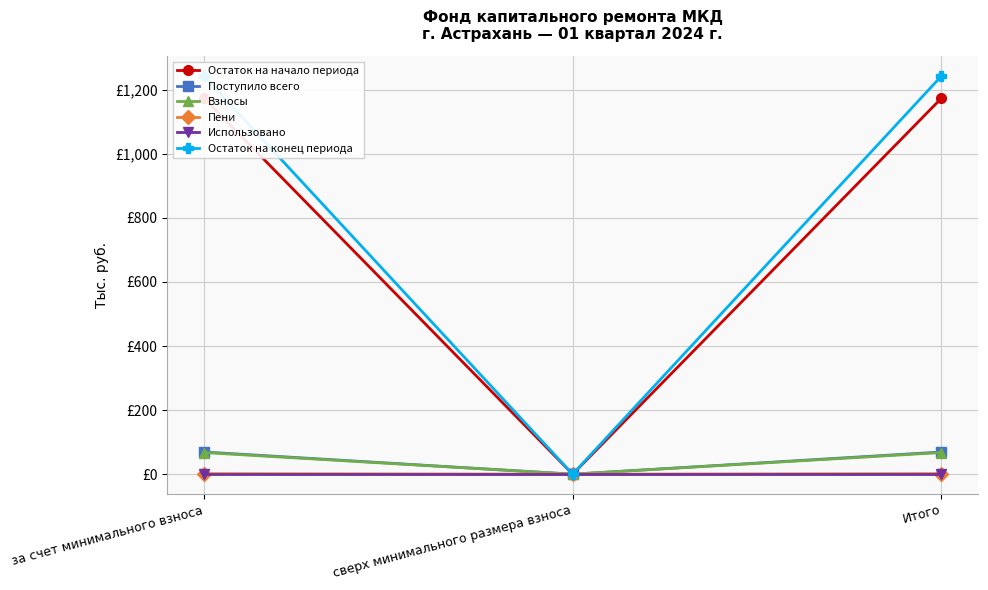

Between за счет минимального взноса and Итого, which is larger?

за счет минимального взноса